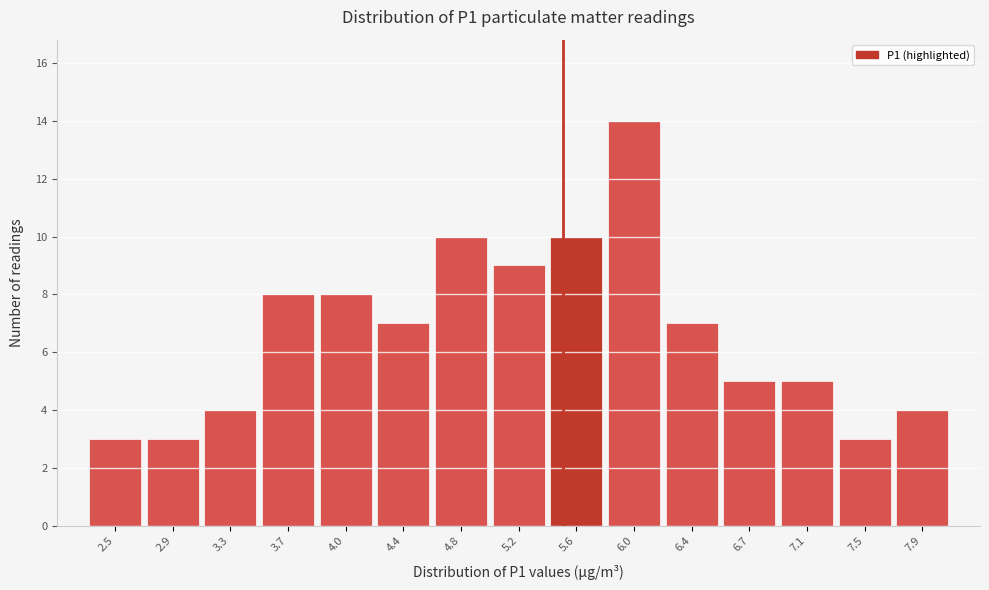

Reading left to right, list every bar in this chart as the range it spans on the x-axis followed by its height. Neither the bar edges nor the heights are printed on the chart, so give them approximately, as read against the axes.

2.30 to 2.70: 3
2.70 to 3.05: 3
3.05 to 3.45: 4
3.45 to 3.85: 8
3.85 to 4.25: 8
4.25 to 4.60: 7
4.60 to 5.00: 10
5.00 to 5.40: 9
5.40 to 5.80: 10
5.80 to 6.15: 14
6.15 to 6.55: 7
6.55 to 6.95: 5
6.95 to 7.35: 5
7.35 to 7.70: 3
7.70 to 8.10: 4